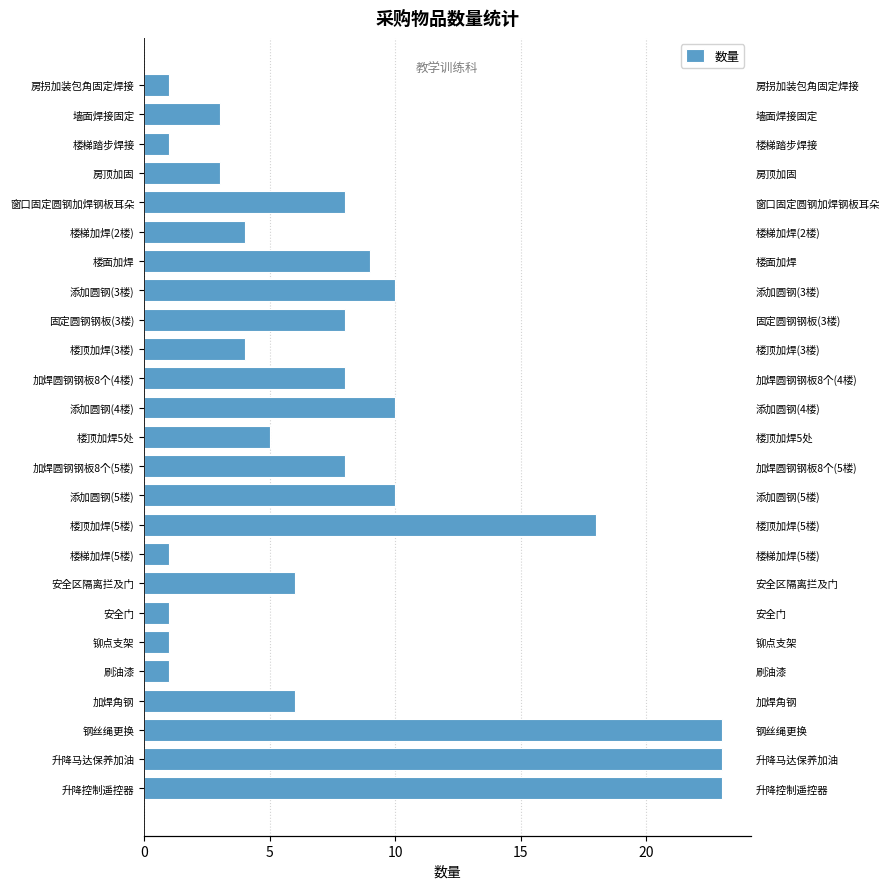

What value does the data have at 固定圆钢钢板(3楼)?

8